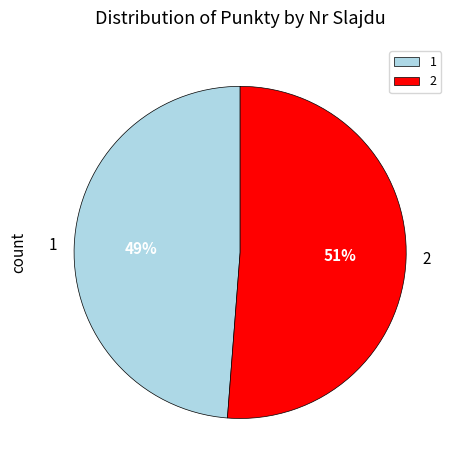

To the nearest percent, what is the combined percentage of 1 and 2?

100%